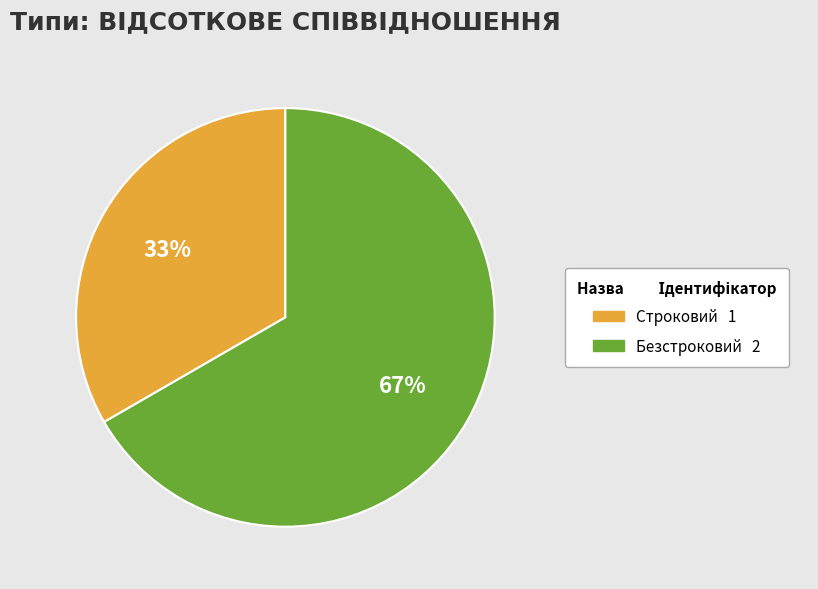

The Строковий slice represents 33% of the pie. True or false?

True